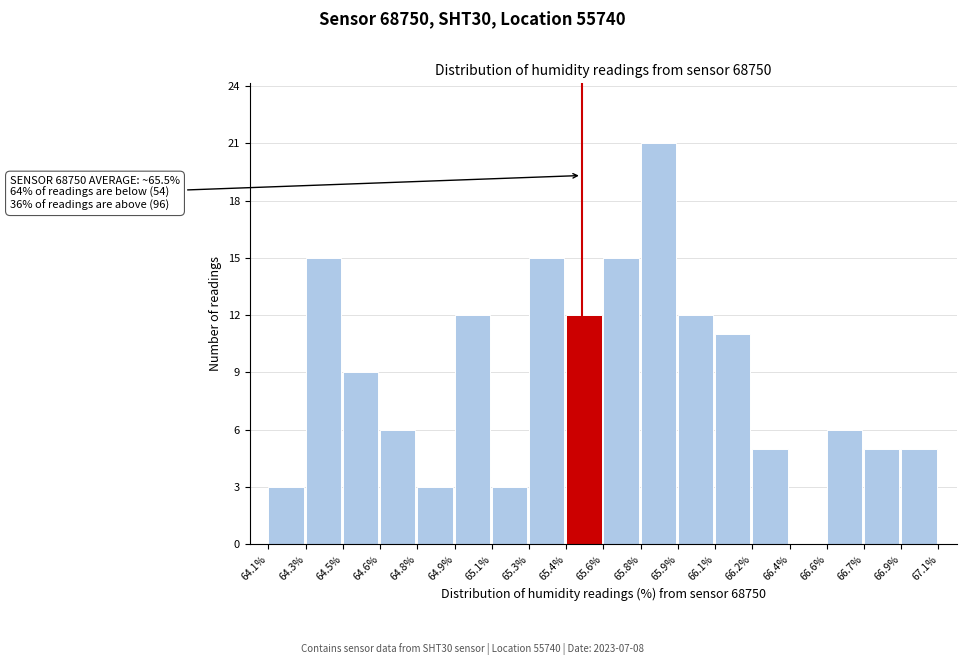

Reading left to right, list all the values displayed in this chart.

64.1%=3	64.3%=15	64.5%=9	64.6%=6	64.8%=3	64.9%=12	65.1%=3	65.3%=15	65.4%=12	65.6%=15	65.8%=21	65.9%=12	66.1%=11	66.2%=5	66.4%=0	66.6%=6	66.7%=5	66.9%=5